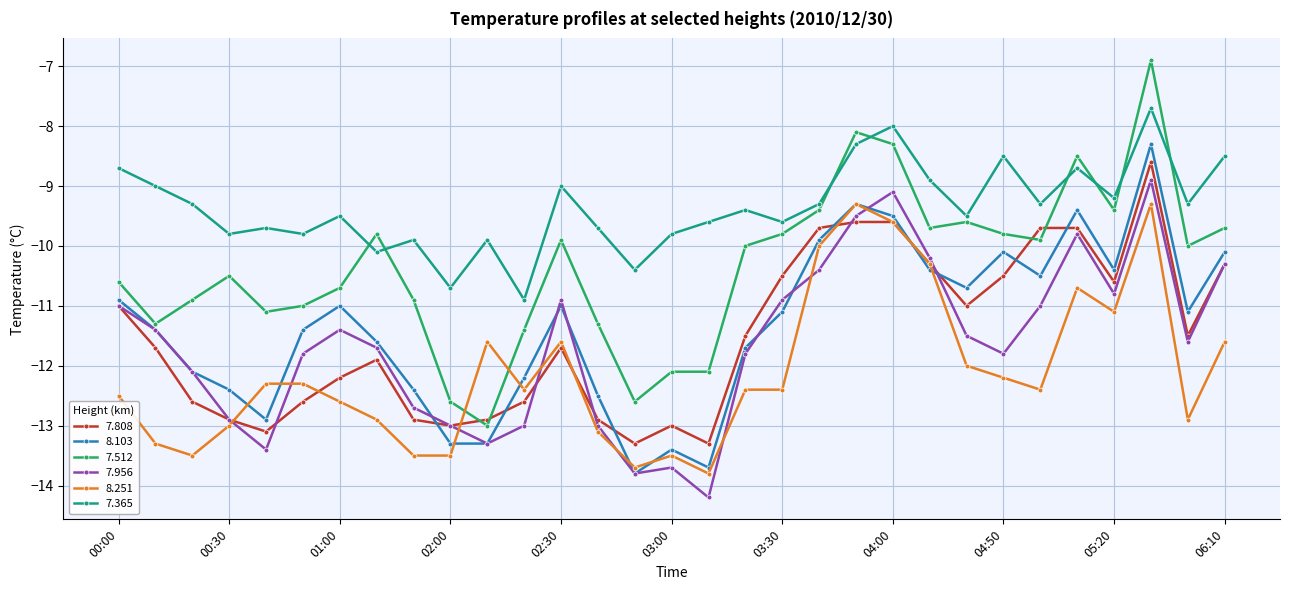

What is the highest value of the 7.365 series?

-7.7